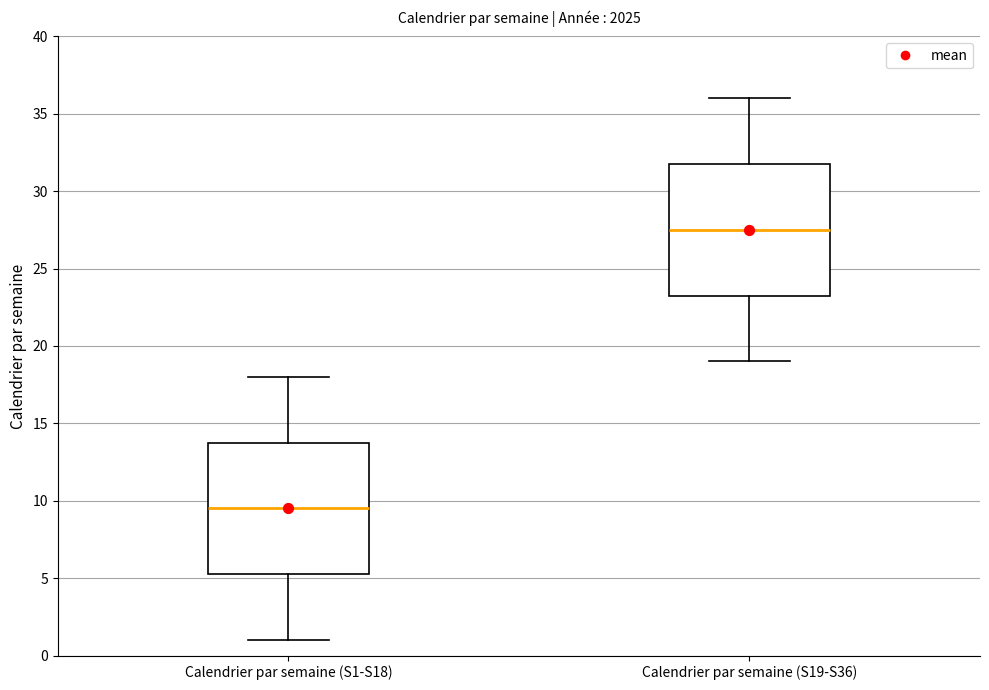

Which box's median line is the lowest?

Calendrier par semaine (S1-S18)